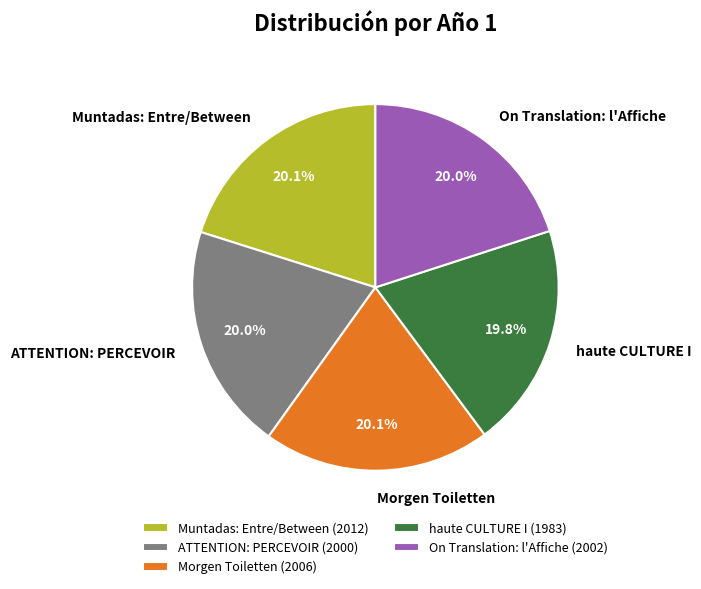

What percentage do Morgen Toiletten (2006) and haute CULTURE I (1983) together represent?

39.9%